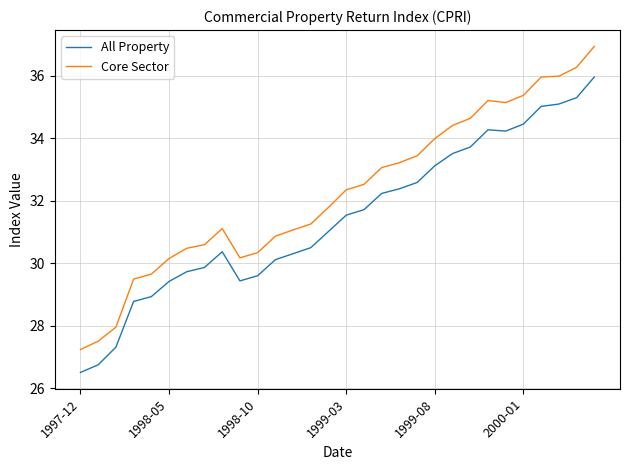

How many lines are shown in the chart?

2